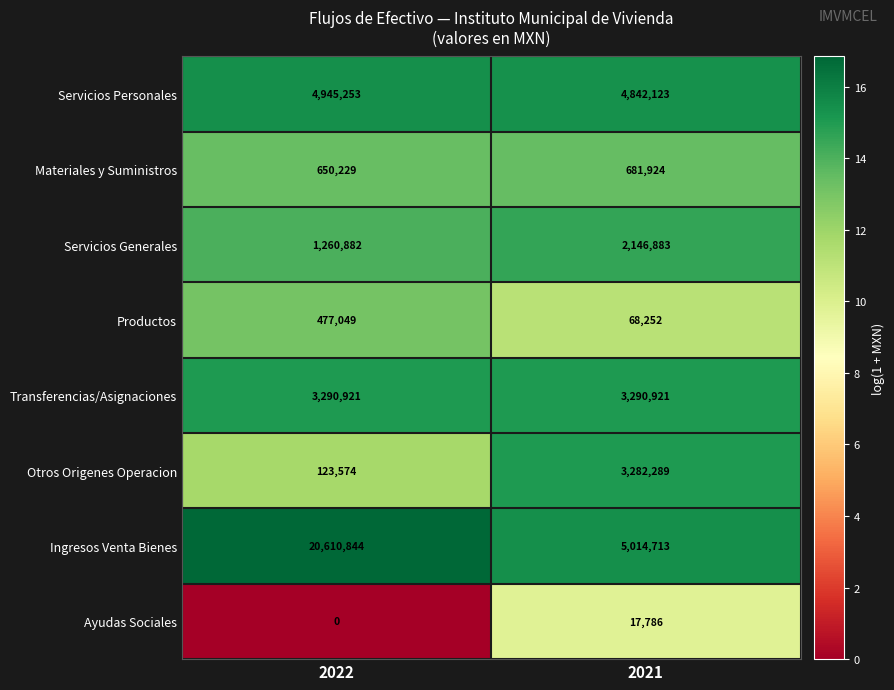

The Servicios Generales series shows 2146883 at 2021. True or false?

True